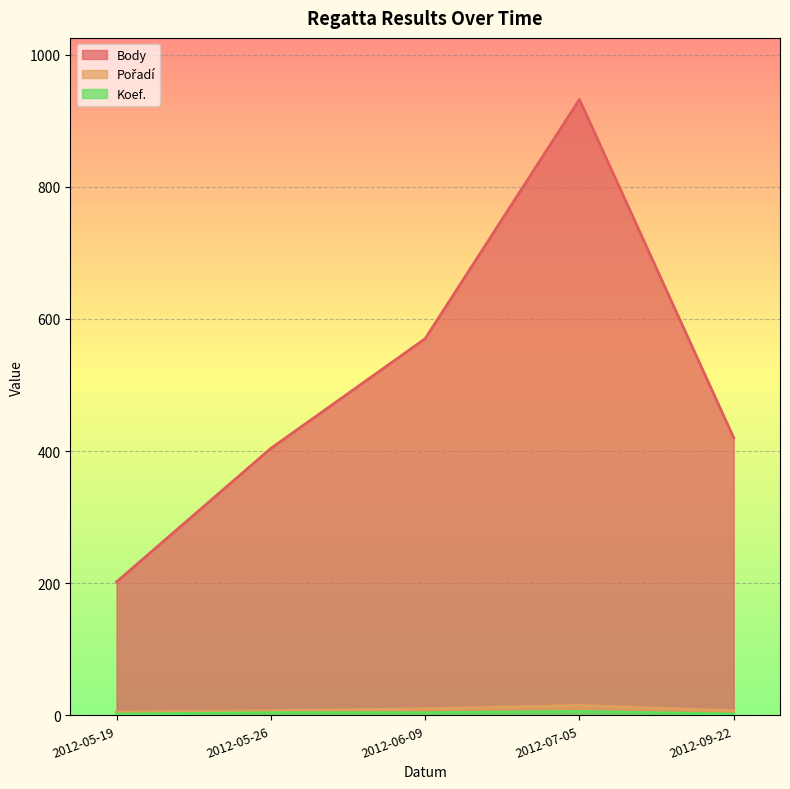

How many data points in Pořadí are less than 7?

1